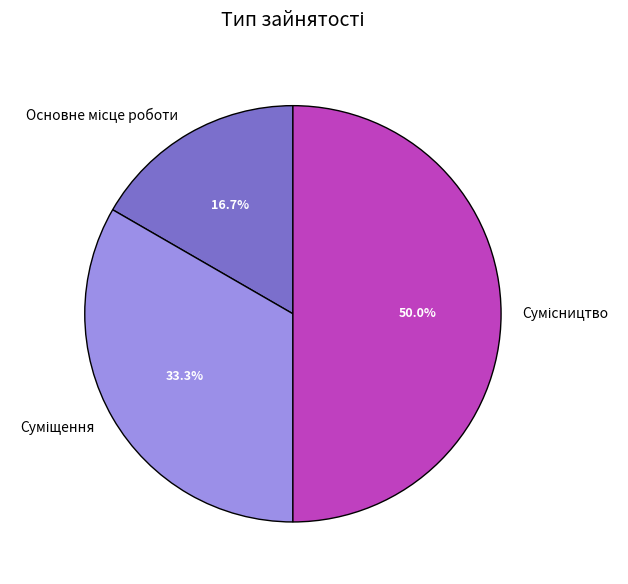

Count the number of slices in the pie.

3